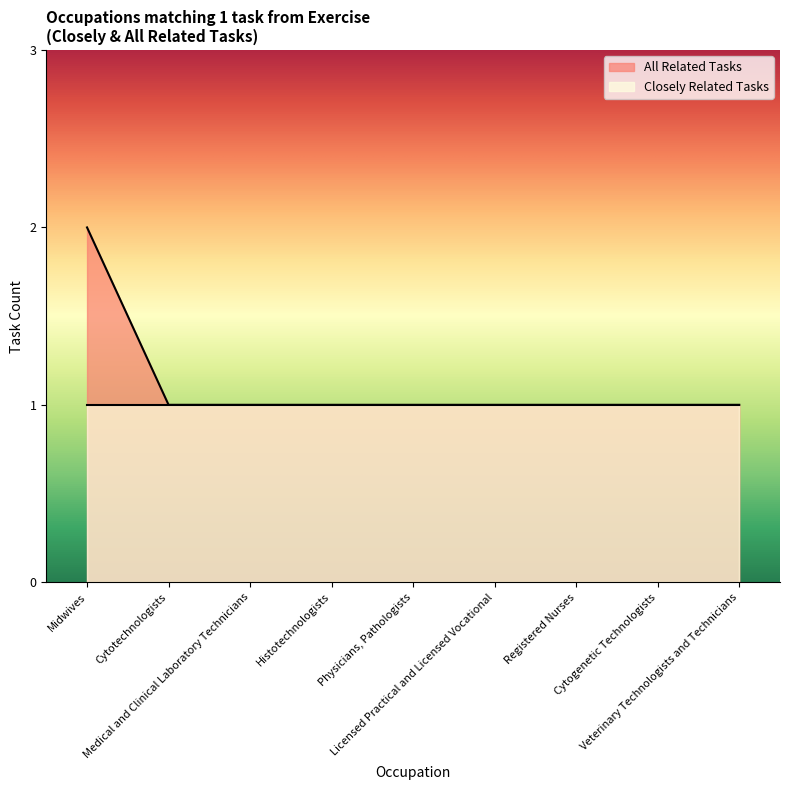

Approximately how many times larger is the value at Physicians, Pathologists compared to Veterinary Technologists and Technicians?

1.0